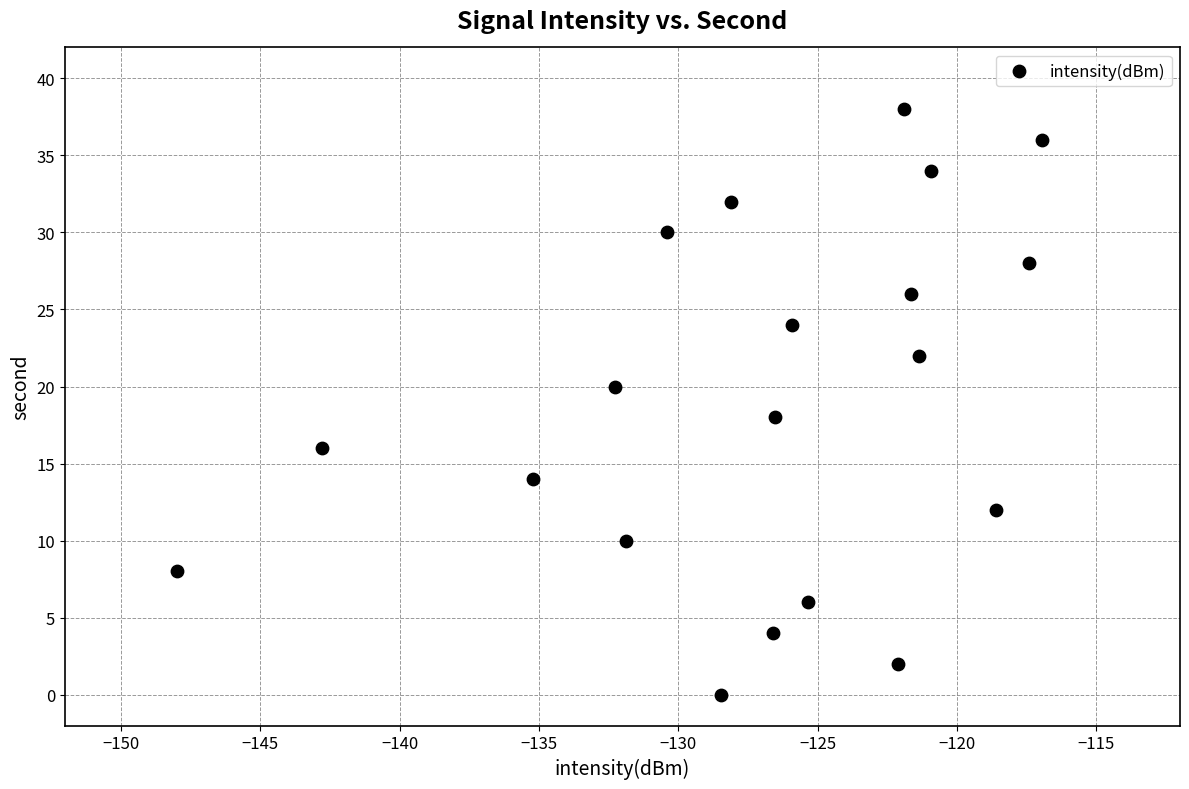

What is the range of Y values (max minus min)?

38